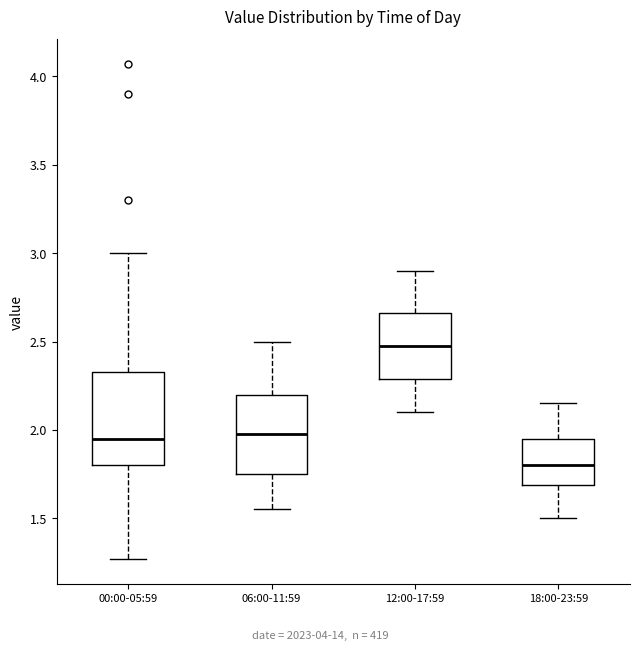

Which box's median line is the highest?

12:00-17:59